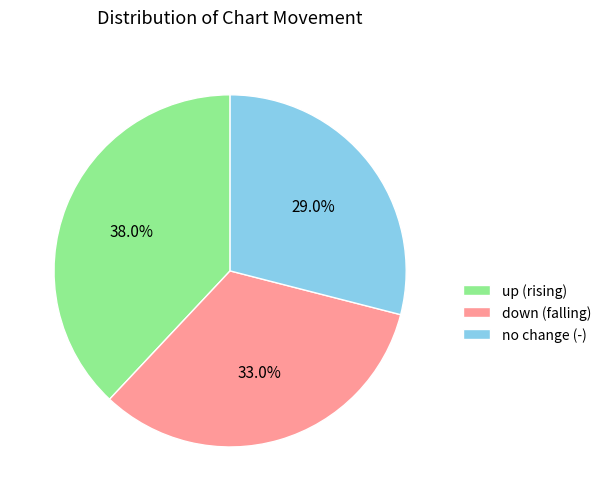

Is there a majority slice in this chart?

No